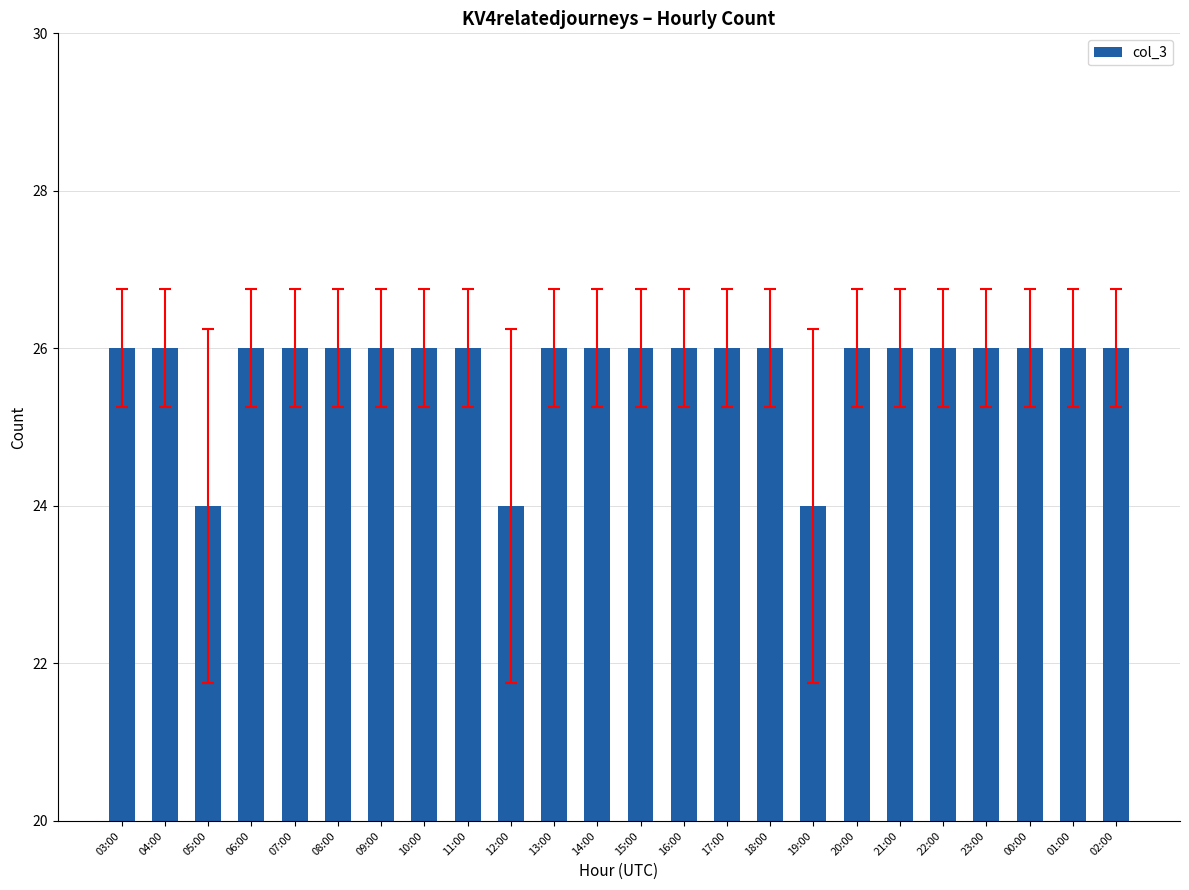

Reading left to right, extract all data points from this chart.

03:00=26	04:00=26	05:00=24	06:00=26	07:00=26	08:00=26	09:00=26	10:00=26	11:00=26	12:00=24	13:00=26	14:00=26	15:00=26	16:00=26	17:00=26	18:00=26	19:00=24	20:00=26	21:00=26	22:00=26	23:00=26	00:00=26	01:00=26	02:00=26